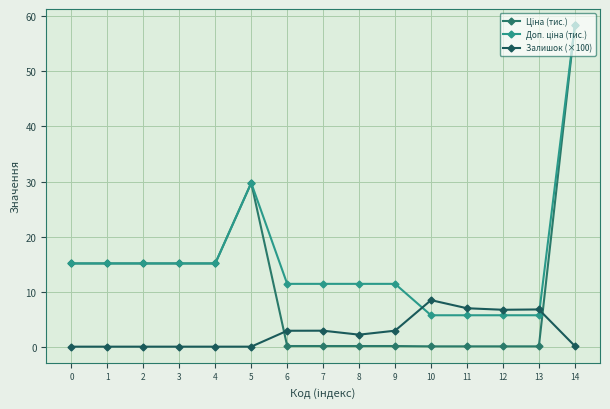

What is the difference between the second highest and minimum values in the Доп. ціна (тис.) series?

24.0